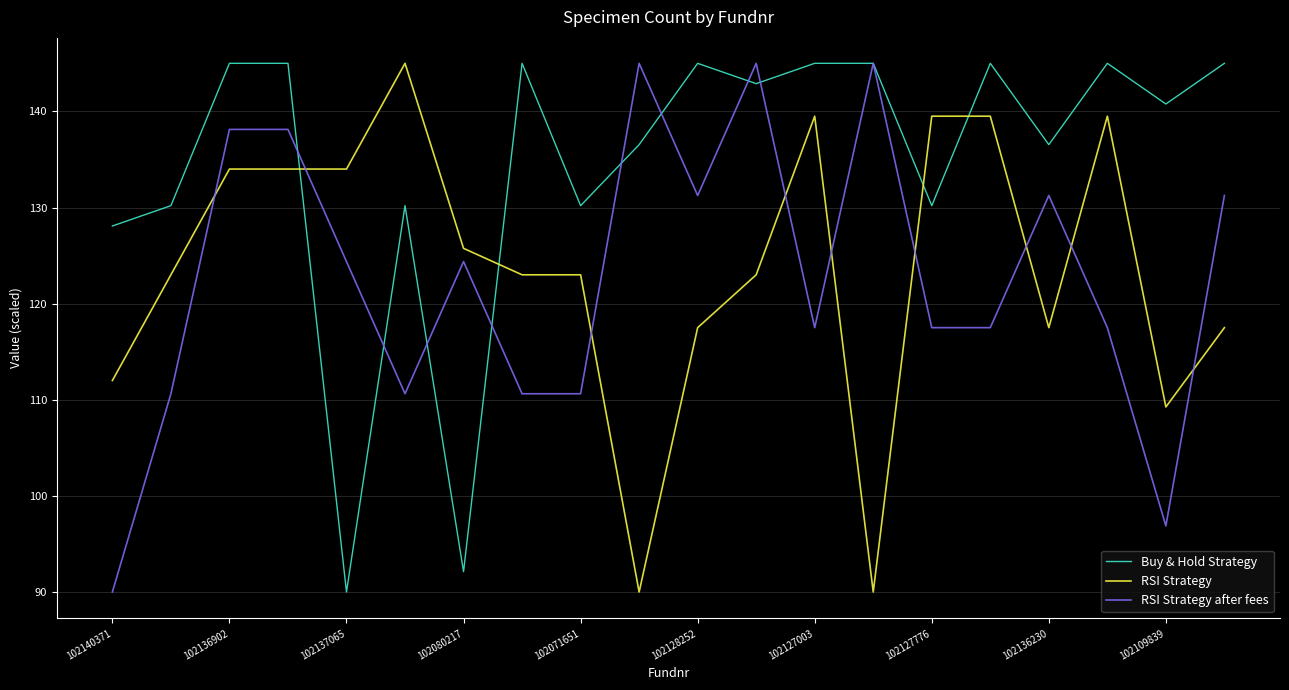

True or false: RSI Strategy and Buy & Hold Strategy intersect in this chart.

True